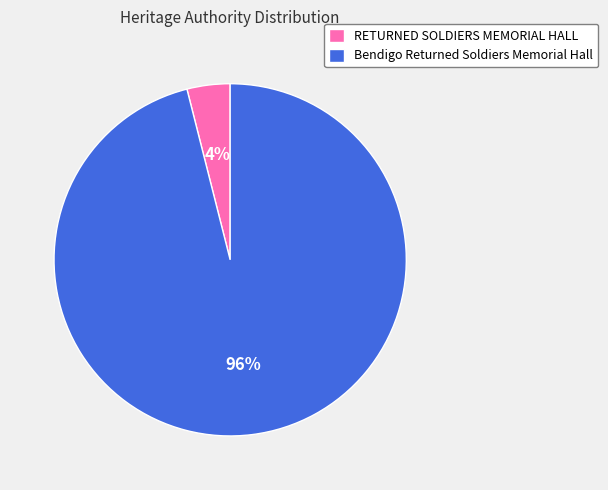

Which slice is the smallest?

RETURNED SOLDIERS MEMORIAL HALL